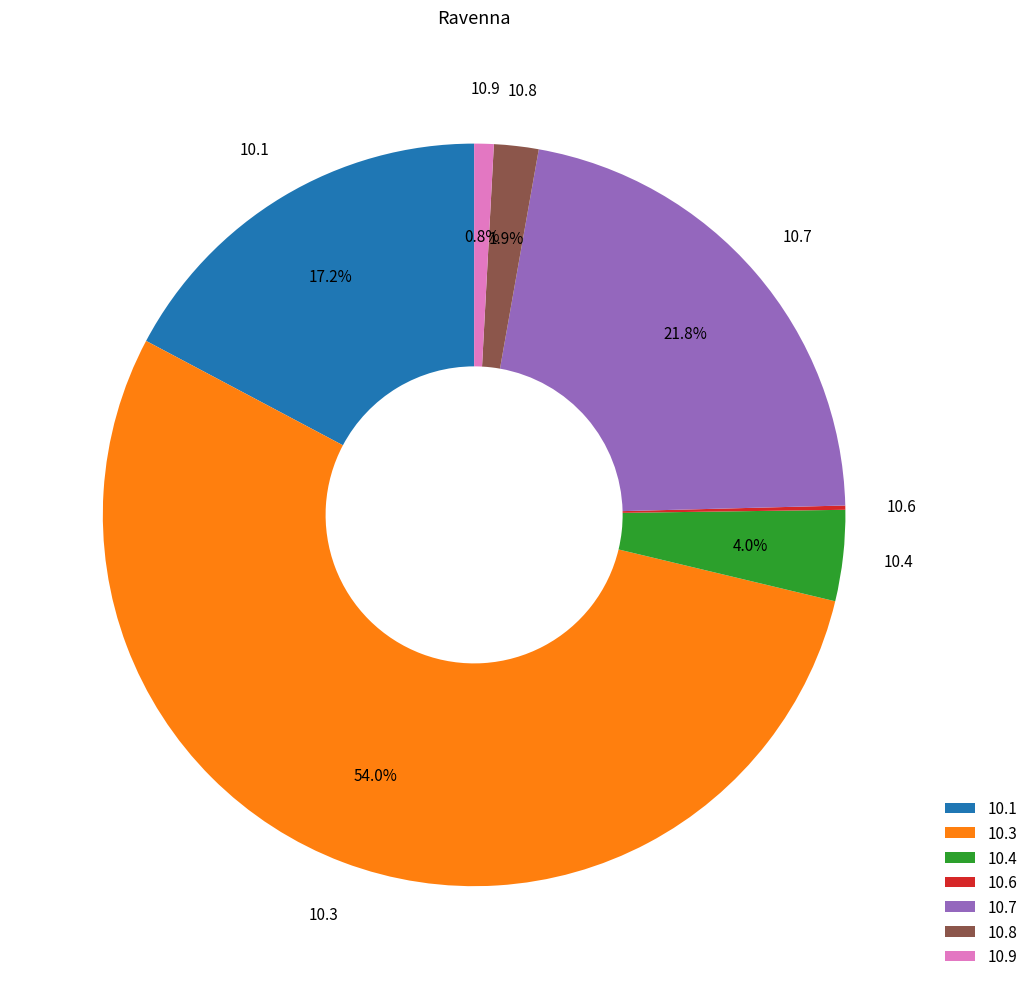

Which has a higher value, 10.7 or 10.1?

10.7